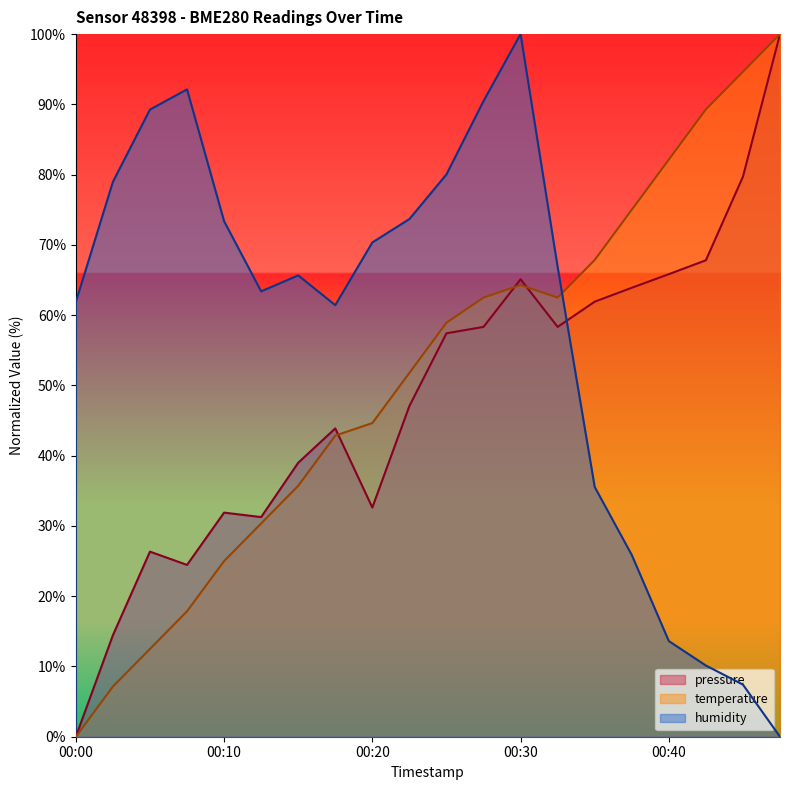

What is the difference between the temperature values at 00:40 and 00:08?

64.3